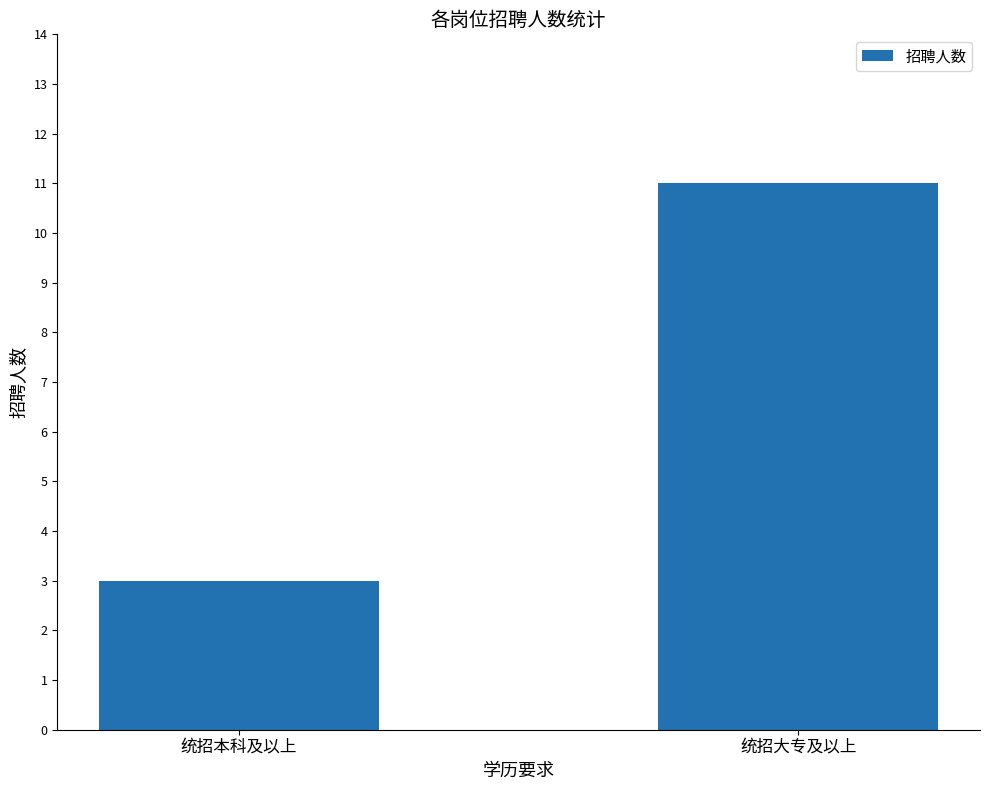

Are the bars horizontal?

No